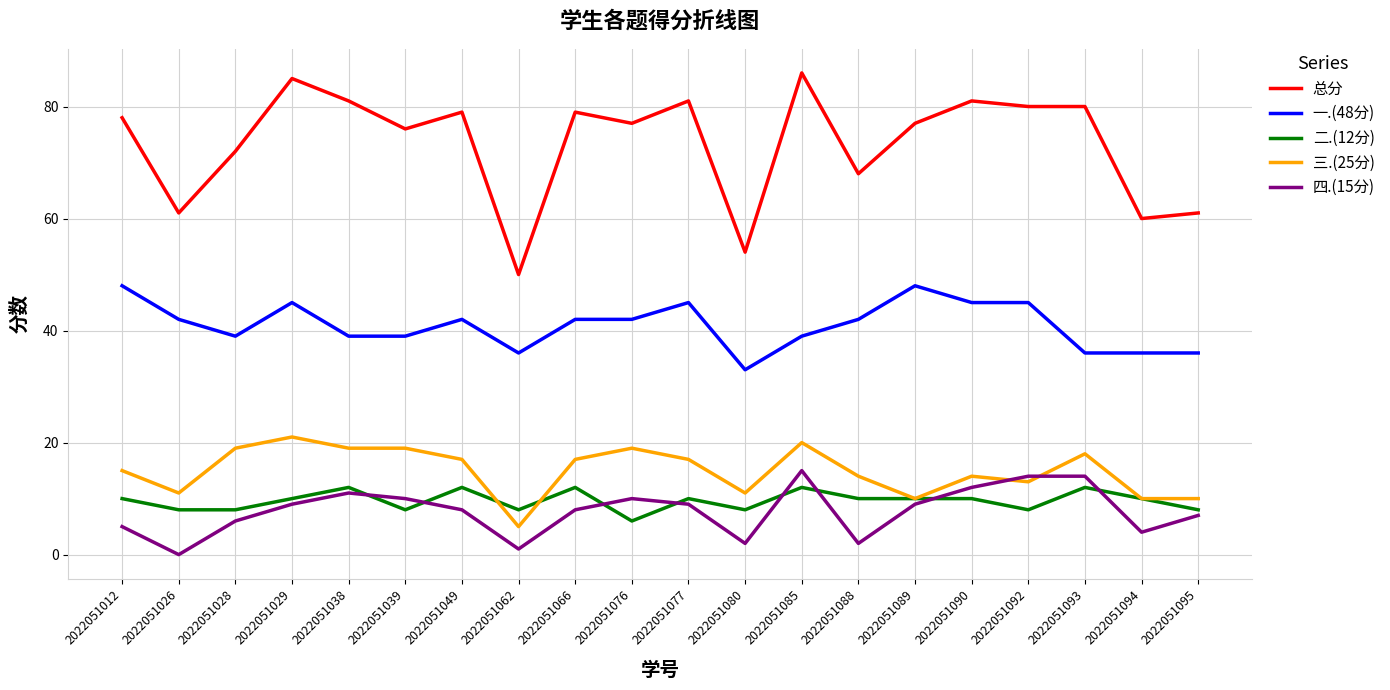

What is the difference between the 总分 values at 2022051076 and 2022051088?

9